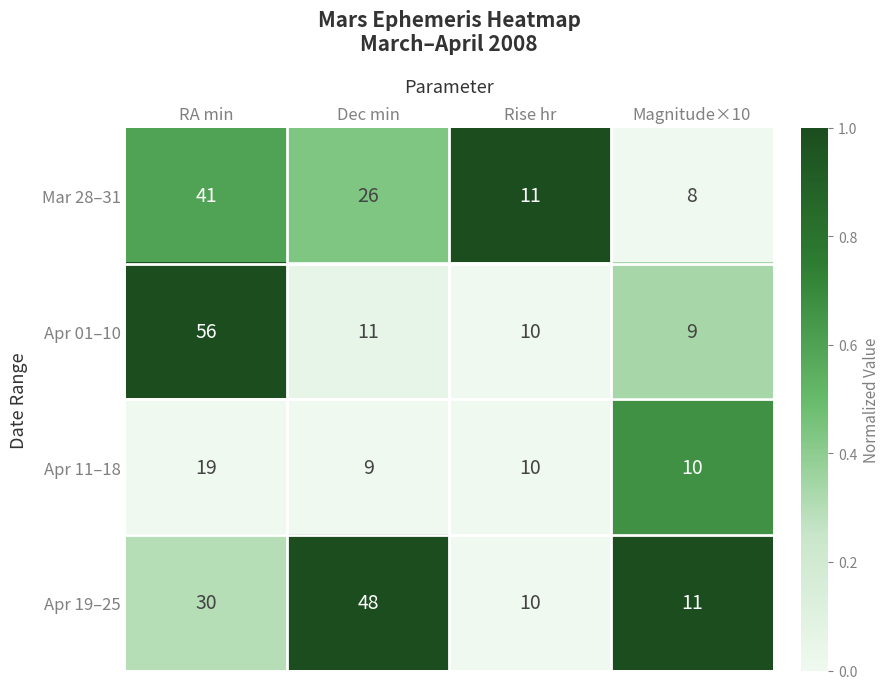

What is the maximum value for Apr 11–18?

19